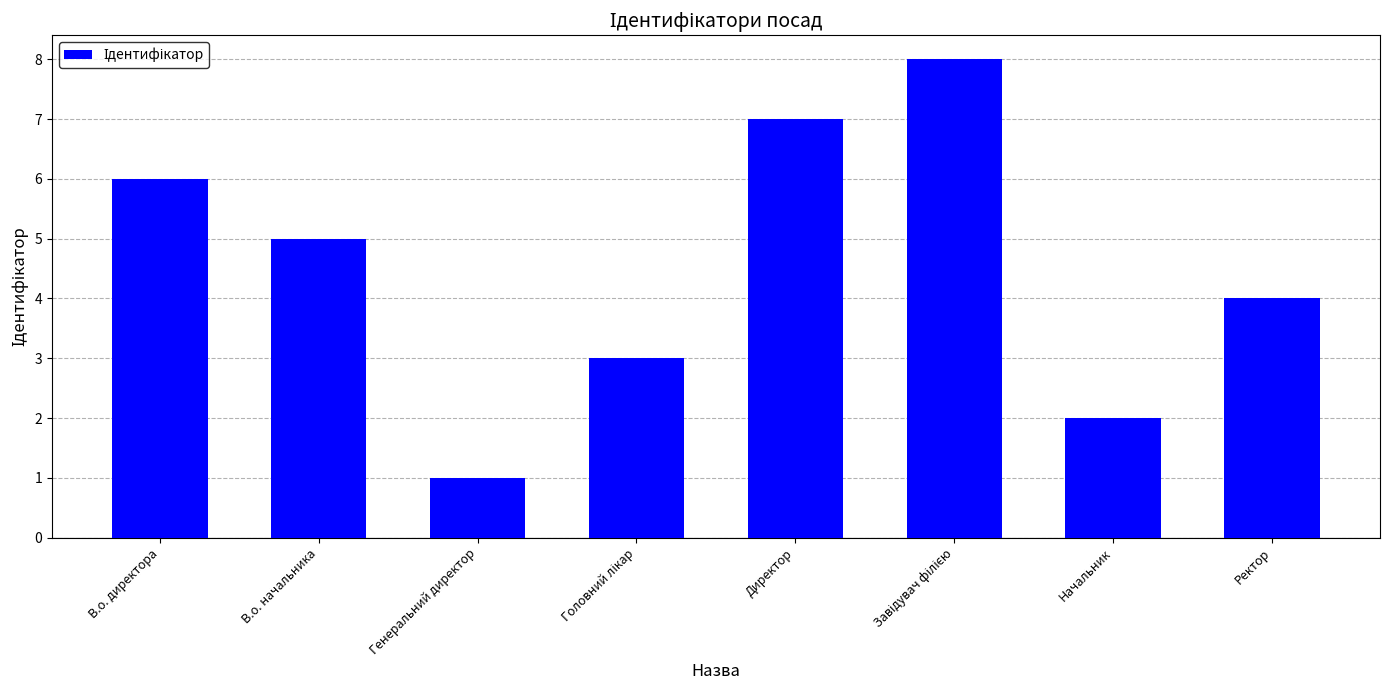

Reading left to right, extract all data points from this chart.

6	5	1	3	7	8	2	4